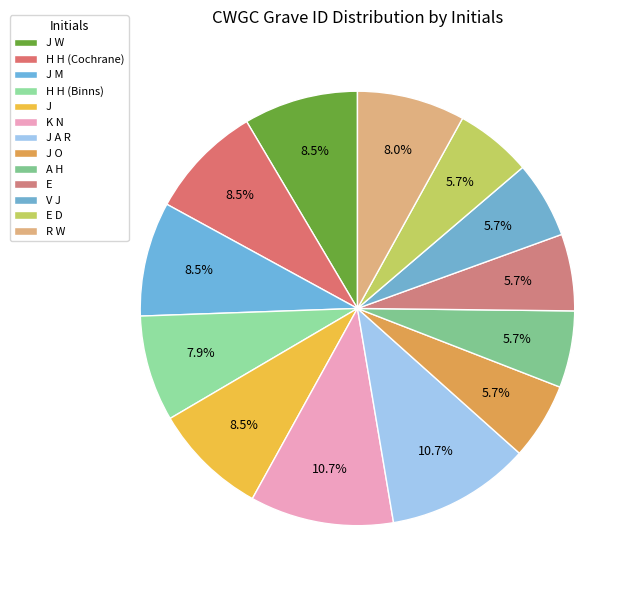

Which slice is the largest?

J A R